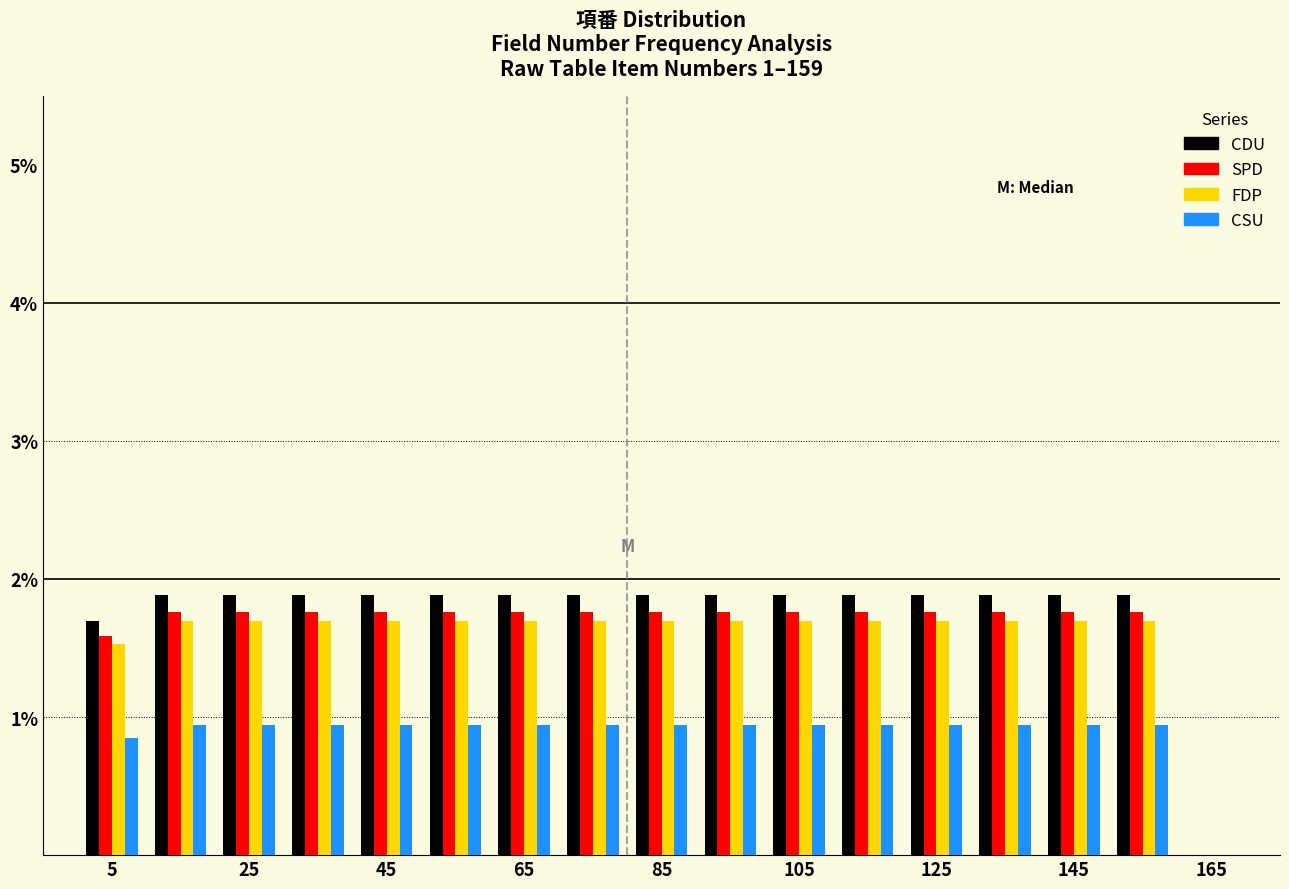

Reading left to right, list every range on the x-axis with the height of the bar of each series over it. The values are not printed on the chart, so give them approximately, as read against the axis.

0 to 10: CDU=1.7	SPD=1.6	FDP=1.5	CSU=0.8
10 to 20: CDU=1.9	SPD=1.8	FDP=1.7	CSU=0.9
20 to 30: CDU=1.9	SPD=1.8	FDP=1.7	CSU=0.9
30 to 40: CDU=1.9	SPD=1.8	FDP=1.7	CSU=0.9
40 to 50: CDU=1.9	SPD=1.8	FDP=1.7	CSU=0.9
50 to 60: CDU=1.9	SPD=1.8	FDP=1.7	CSU=0.9
60 to 70: CDU=1.9	SPD=1.8	FDP=1.7	CSU=0.9
70 to 80: CDU=1.9	SPD=1.8	FDP=1.7	CSU=0.9
80 to 90: CDU=1.9	SPD=1.8	FDP=1.7	CSU=0.9
90 to 100: CDU=1.9	SPD=1.8	FDP=1.7	CSU=0.9
100 to 110: CDU=1.9	SPD=1.8	FDP=1.7	CSU=0.9
110 to 120: CDU=1.9	SPD=1.8	FDP=1.7	CSU=0.9
120 to 130: CDU=1.9	SPD=1.8	FDP=1.7	CSU=0.9
130 to 140: CDU=1.9	SPD=1.8	FDP=1.7	CSU=0.9
140 to 150: CDU=1.9	SPD=1.8	FDP=1.7	CSU=0.9
150 to 160: CDU=1.9	SPD=1.8	FDP=1.7	CSU=0.9
160 to 170: CDU=0	SPD=0	FDP=0	CSU=0